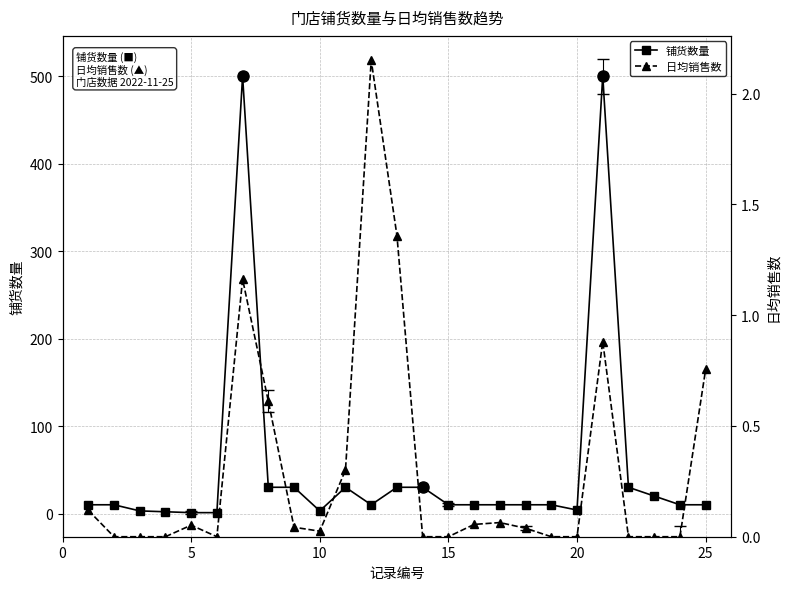

The 日均销售数 series shows 0.9 at 21. True or false?

True